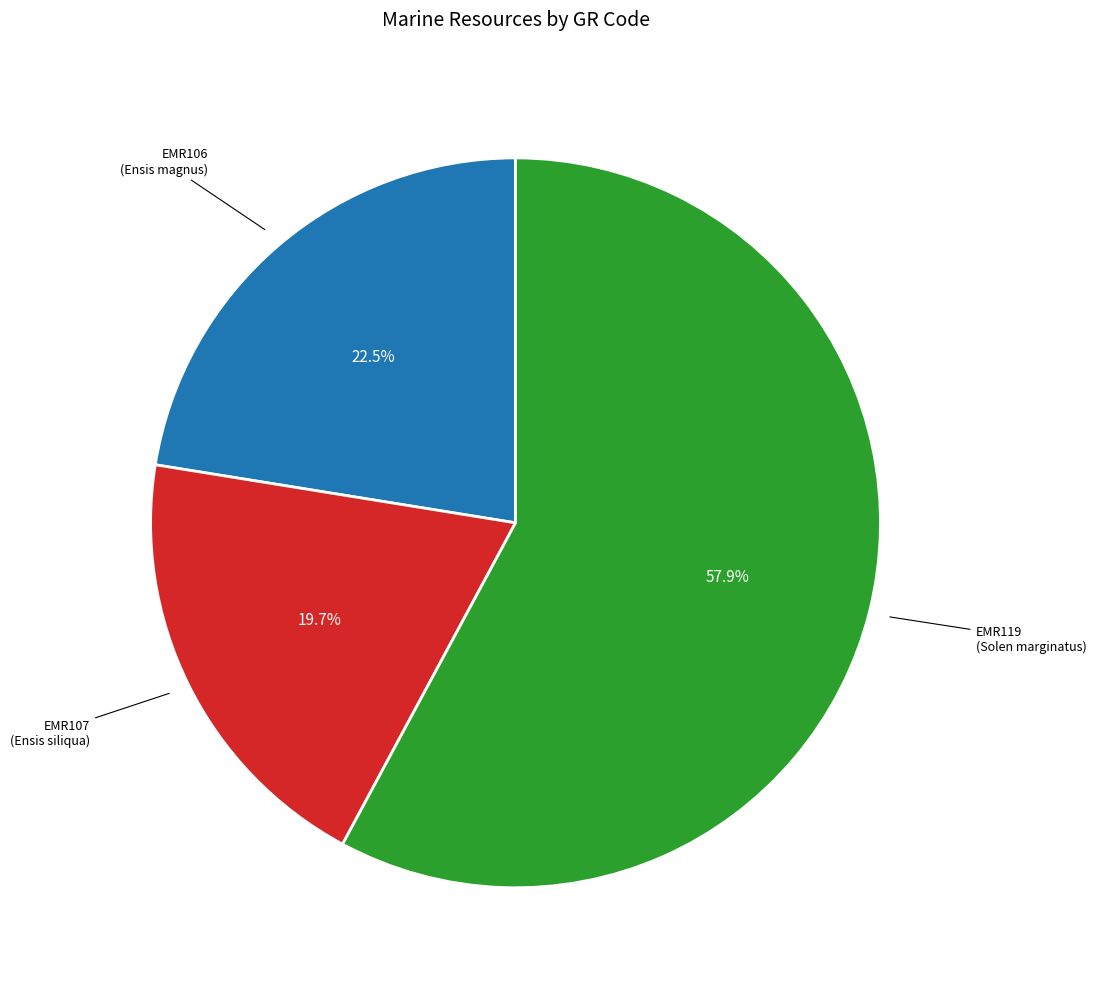

Approximately how many times larger is the value at EMR106 compared to EMR119?

0.4